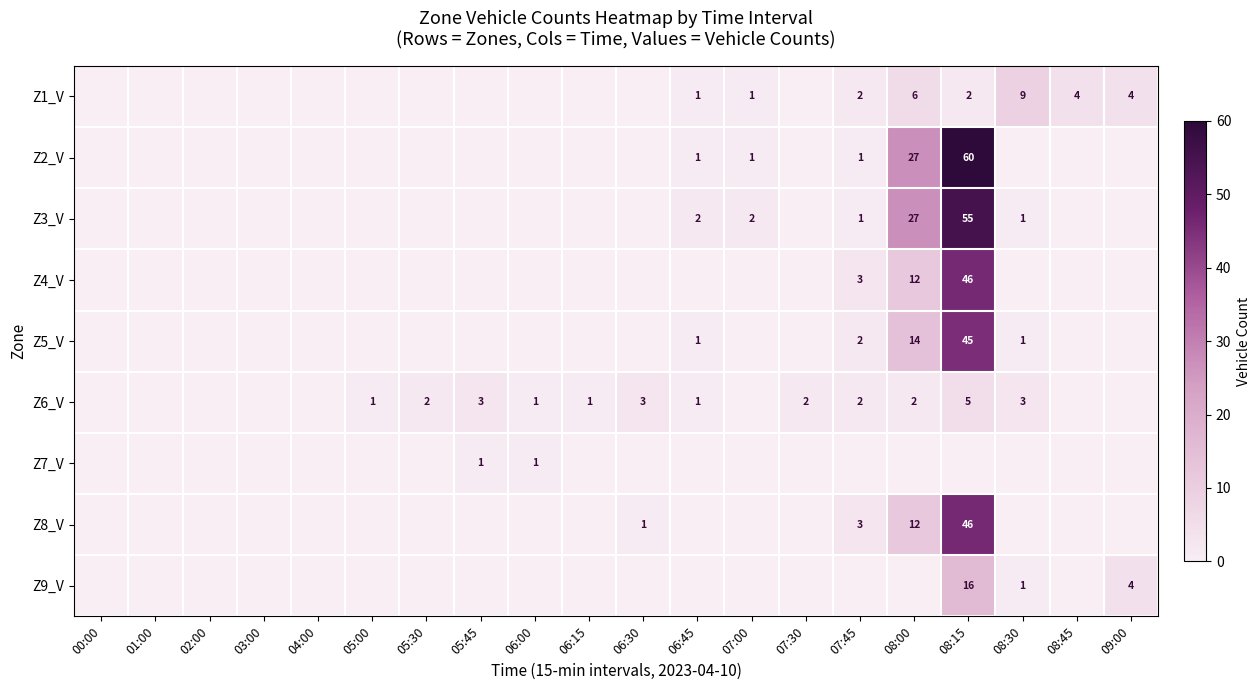

Is it true that Z9_V equals 2 at 09:00?

False